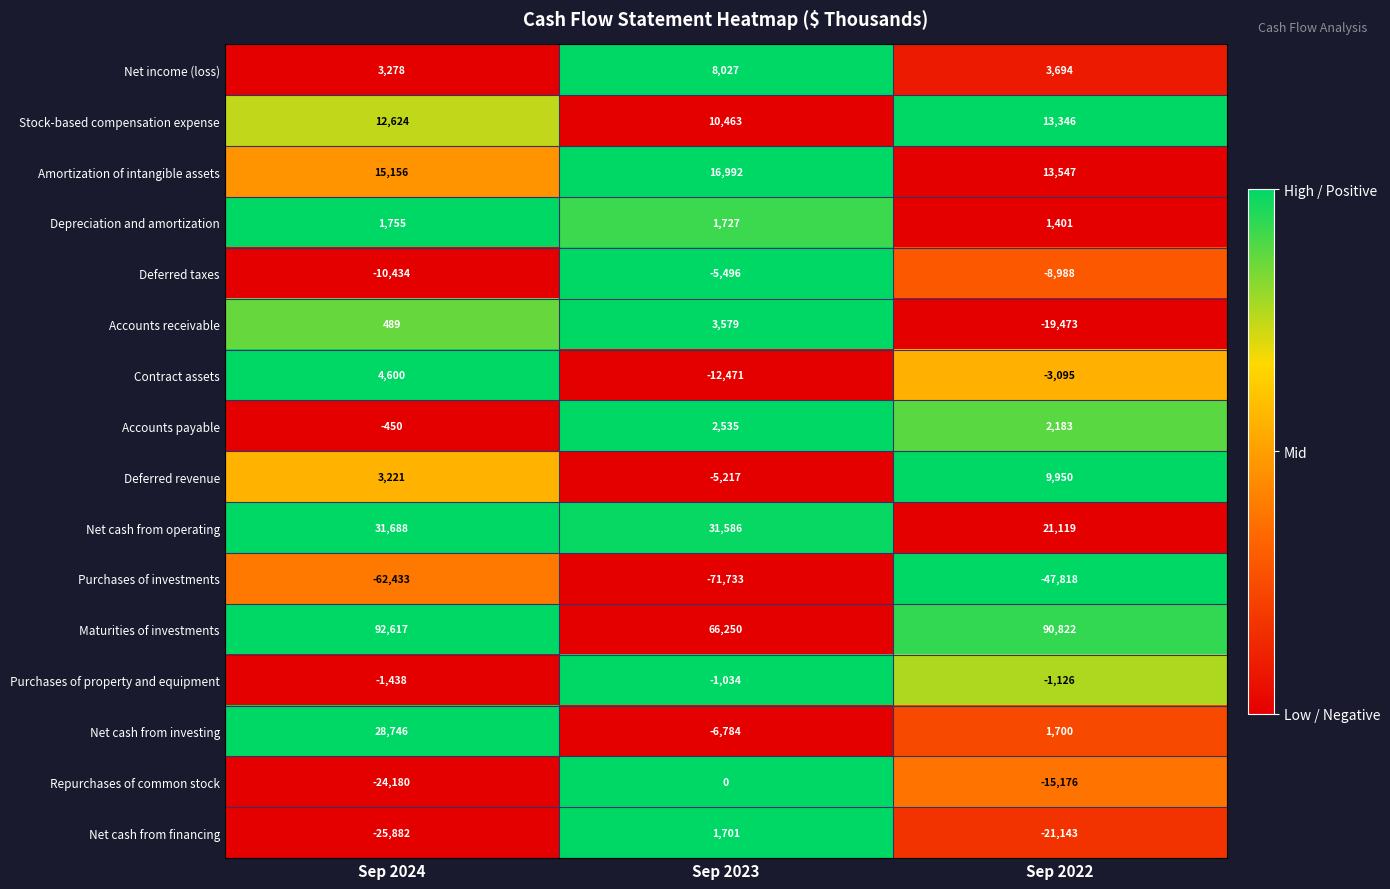

Which series has the widest spread of values?

Net cash from investing